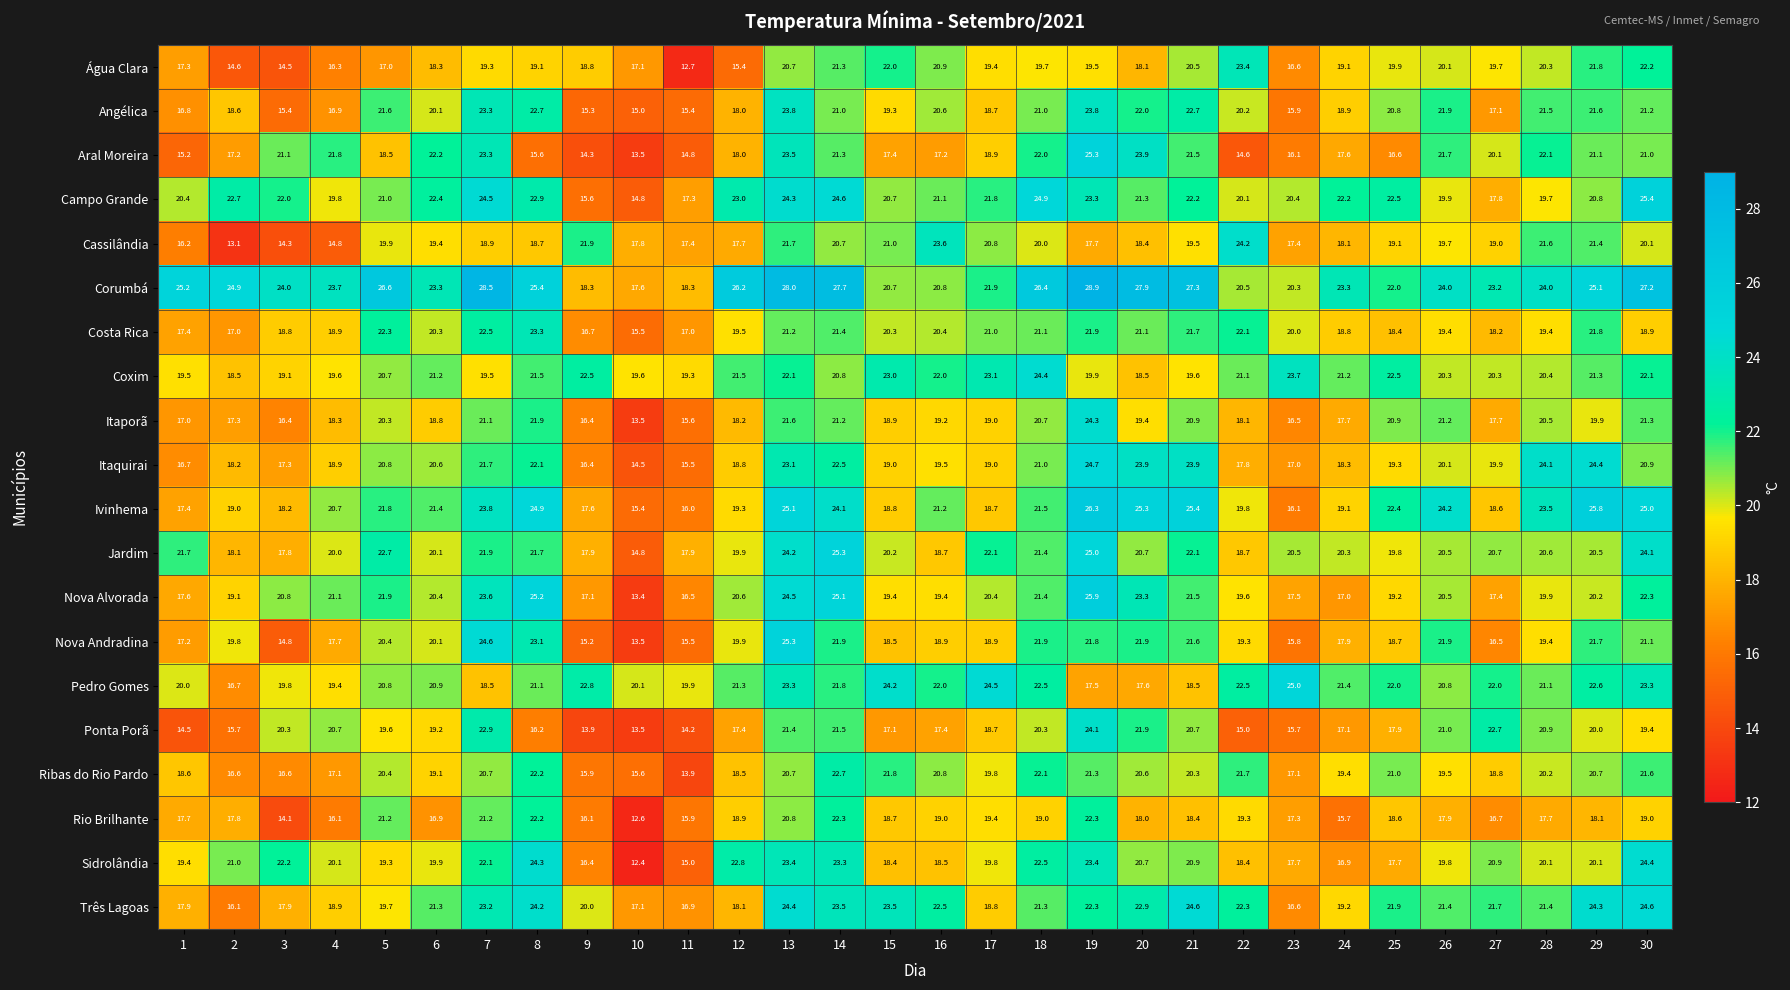

What is the smallest value displayed?

12.4